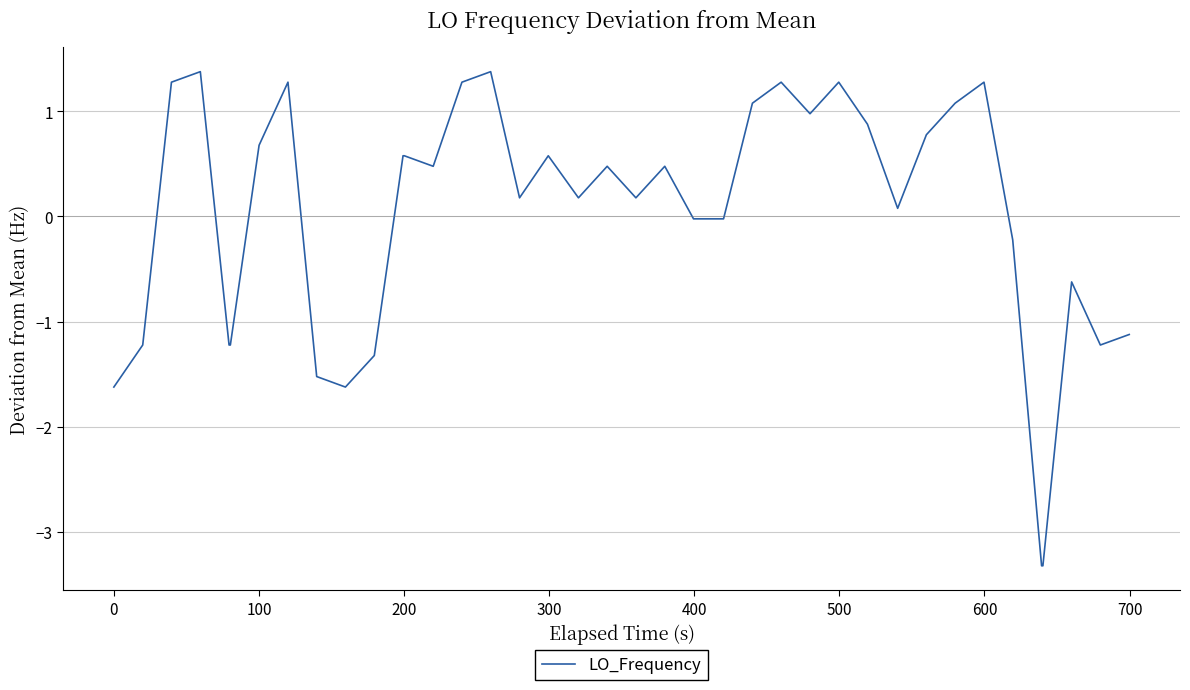

What is the smallest value displayed?

-3.3